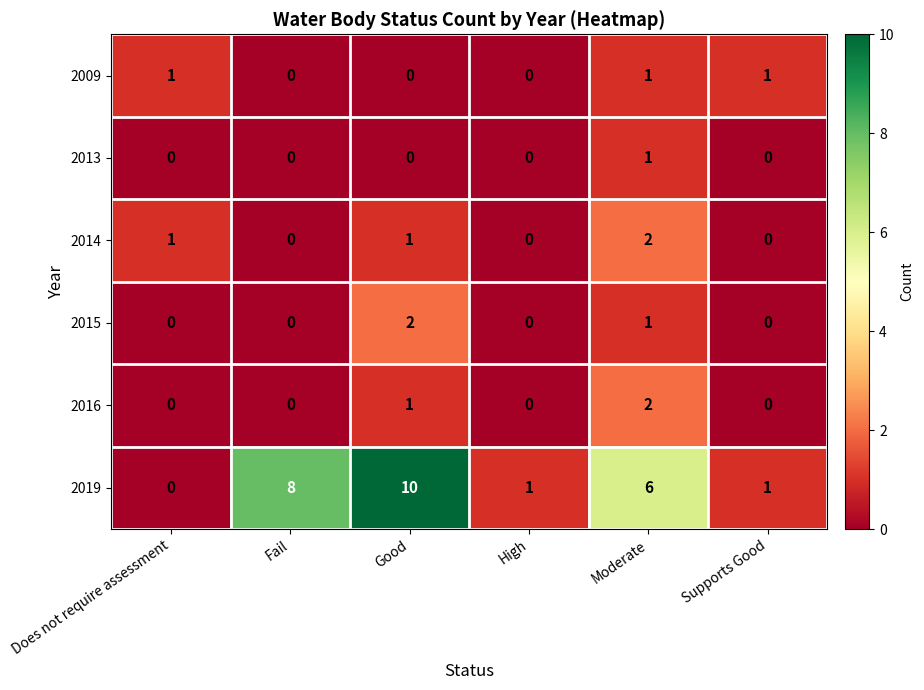

At how many categories does at least one series exceed 5?

3